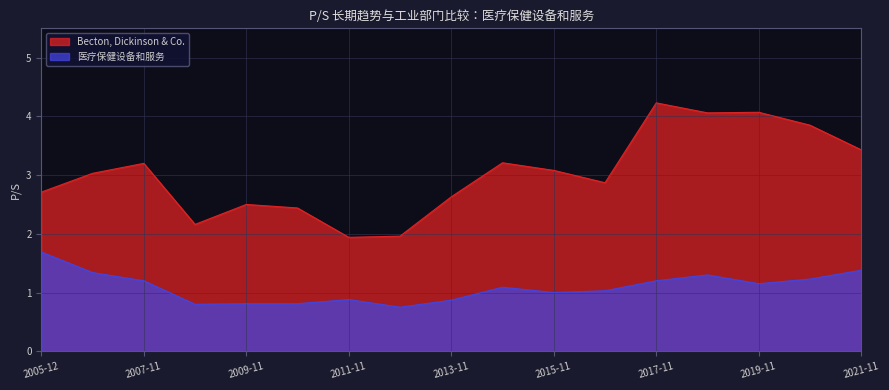

The value of Becton, Dickinson & Co. at 2021-11 is 3.4. True or false?

True